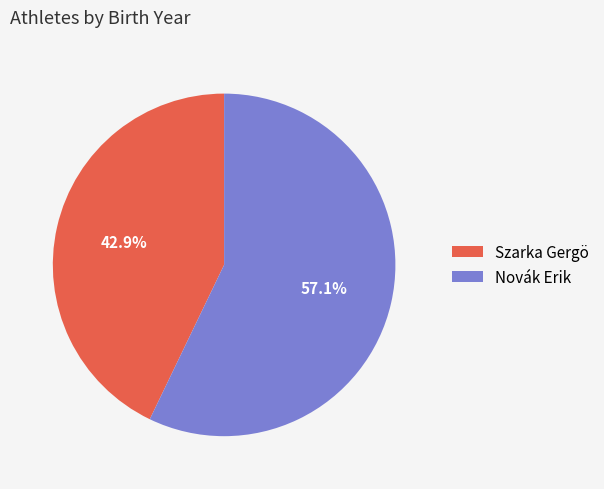

How much of the chart is everything except Novák Erik?

42.9%